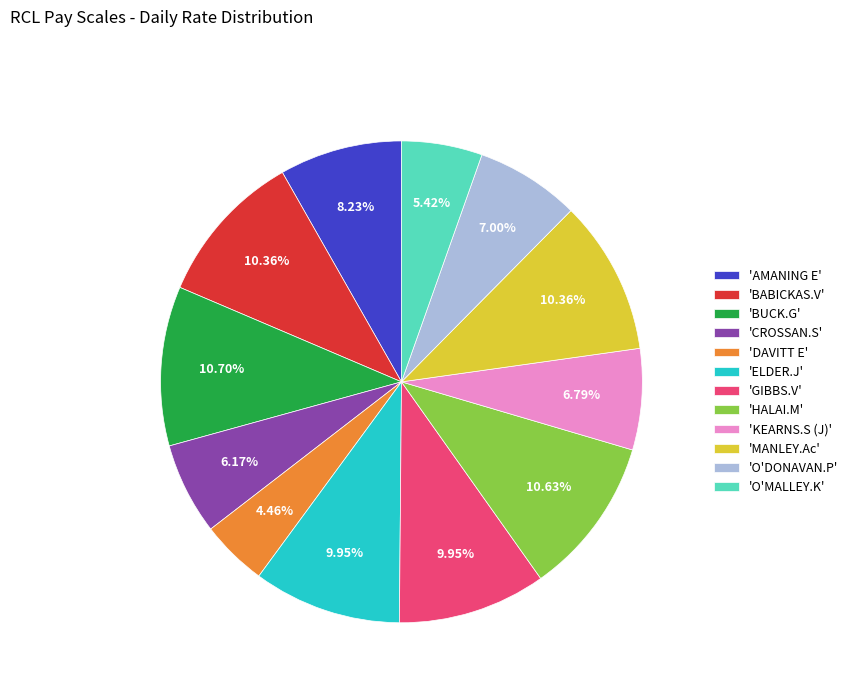

Combined, do 'HALAI.M' and 'KEARNS.S (J)' account for over 50%?

No